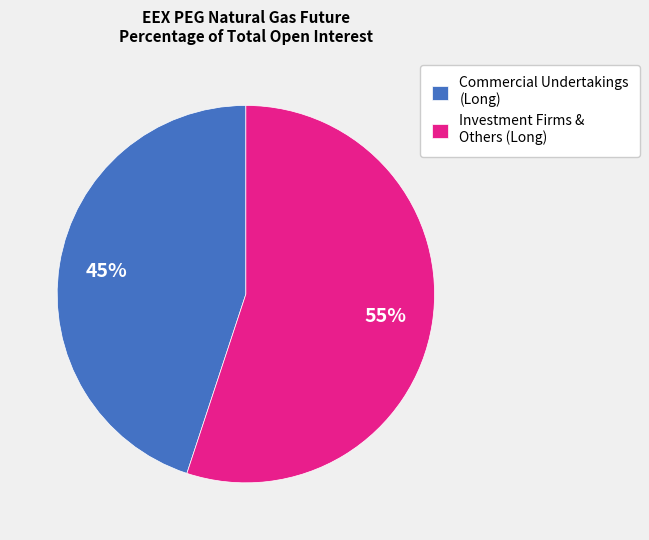

Which category has the biggest portion of the pie?

Investment Firms & Others (Long)